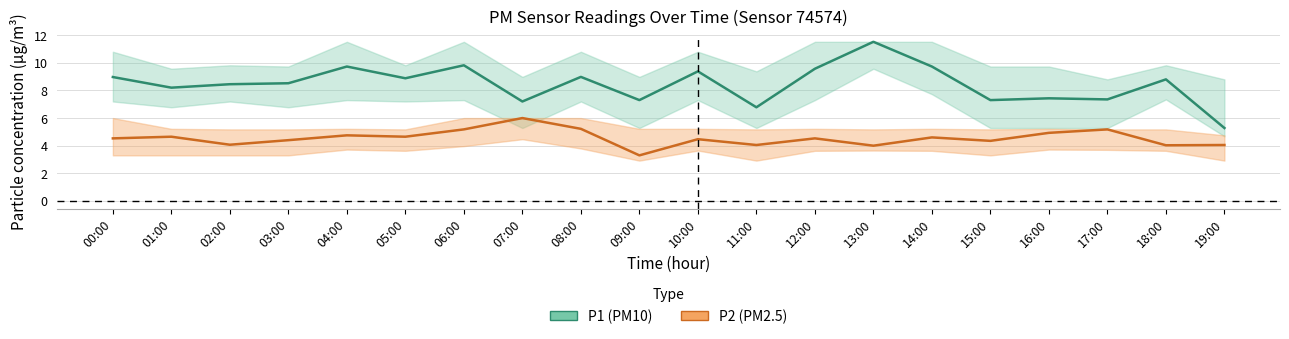

At which category is the sum across all series the highest?

13:00